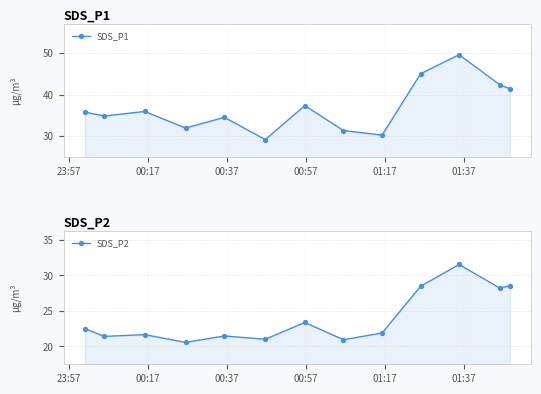

True or false: SDS_P2 and SDS_P1 cross at least once.

False